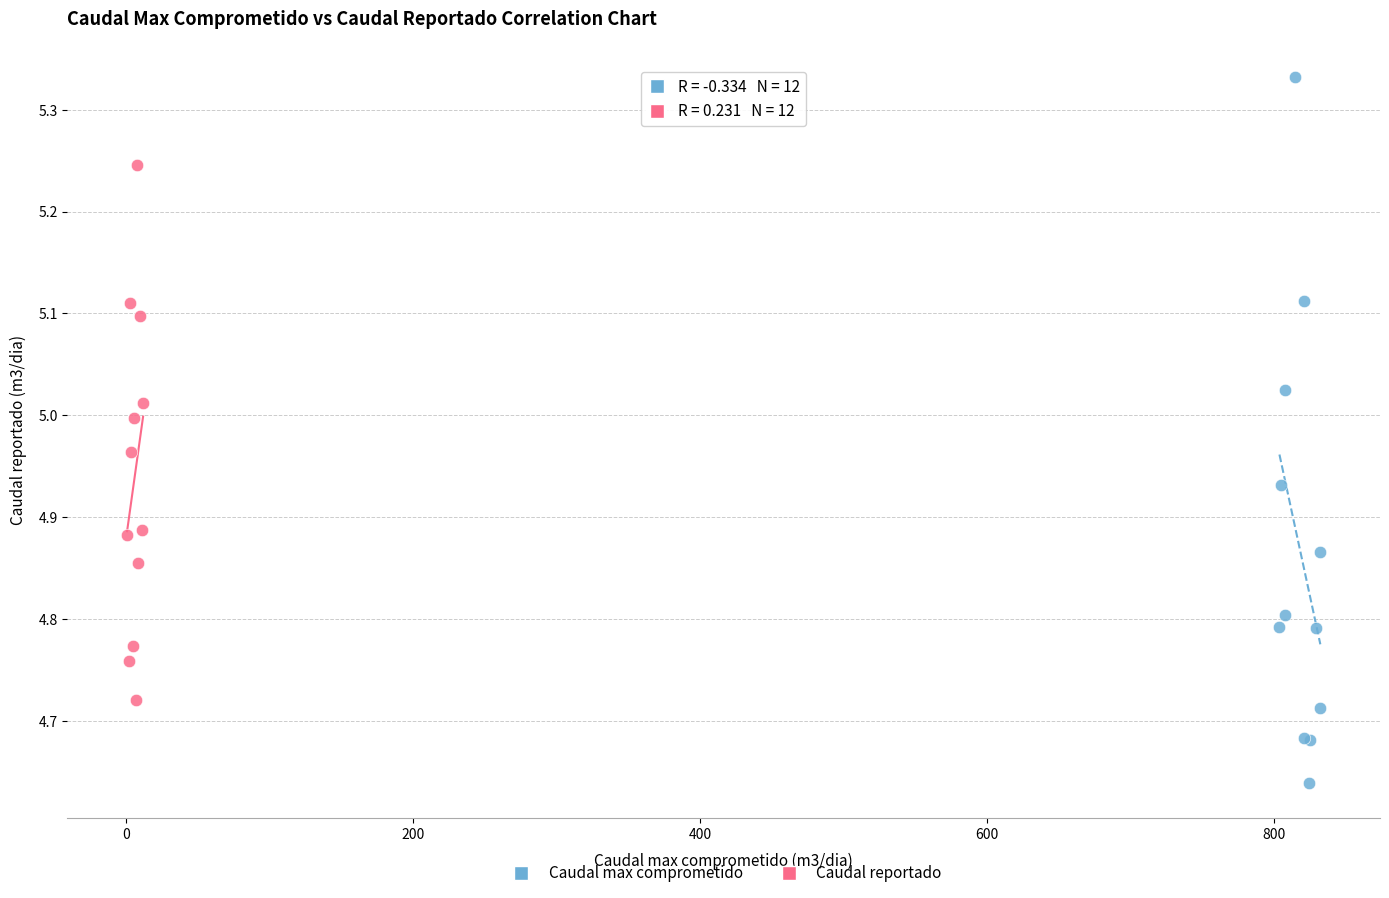

What are all the series names shown in the legend?

Caudal max comprometido, Caudal reportado